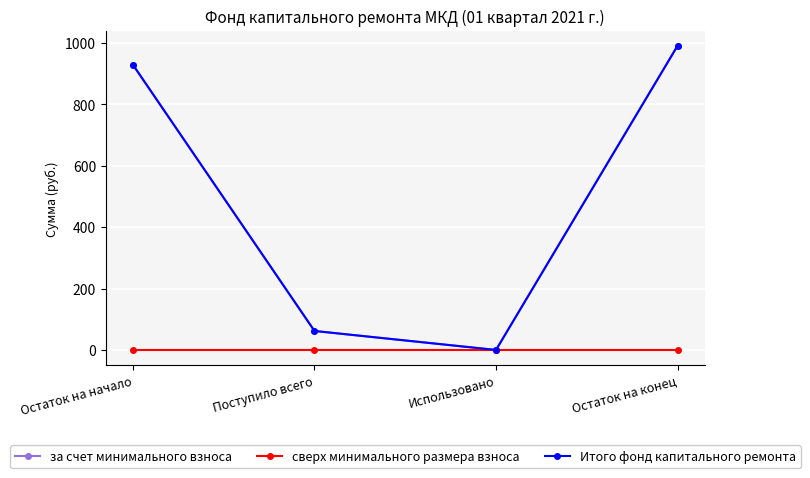

Which category has the lowest value in the за счет минимального взноса series?

Использовано